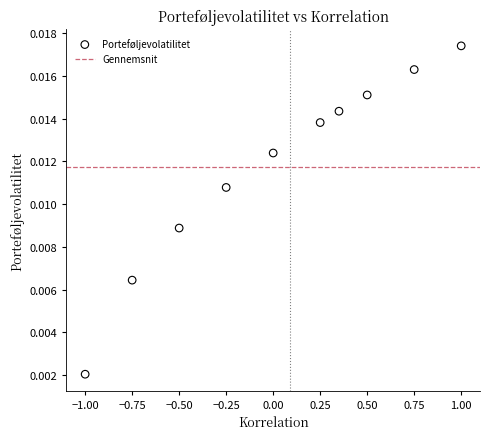

What is the range of X values (max minus min)?

2.0